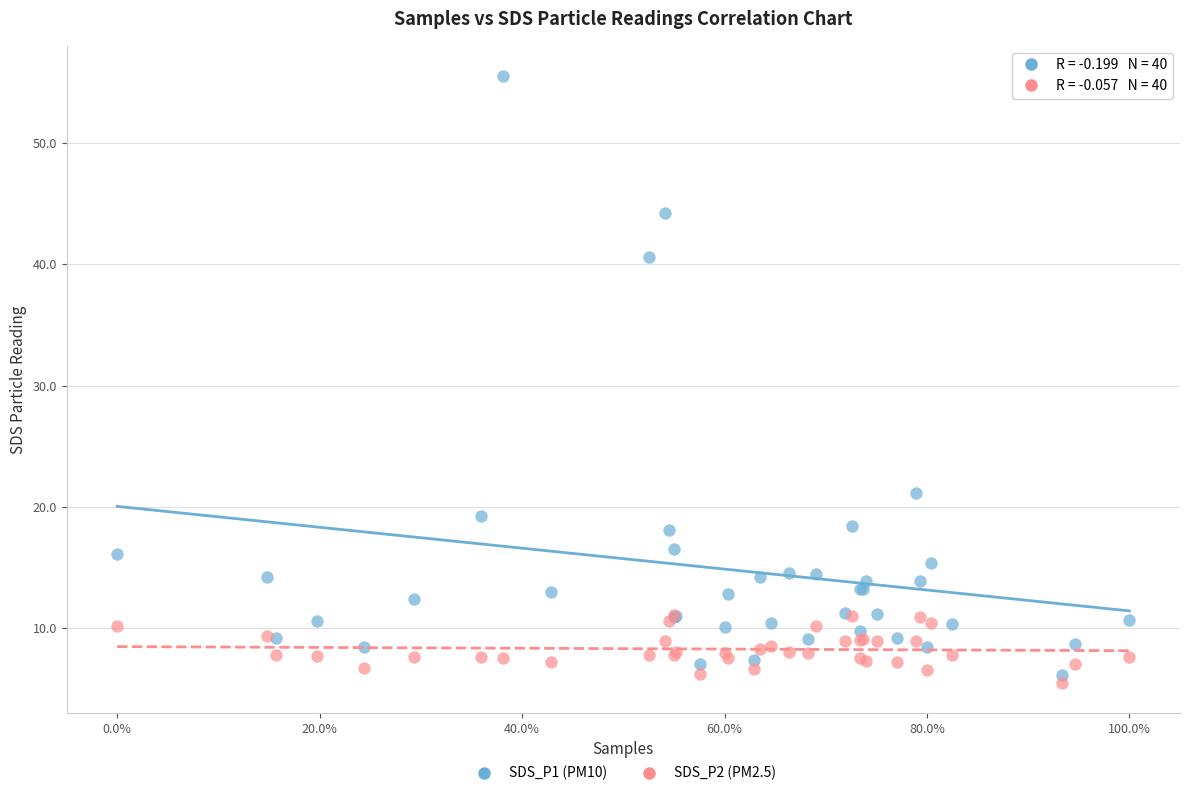

Which series contains the highest Y value?

SDS_P1 (PM10)